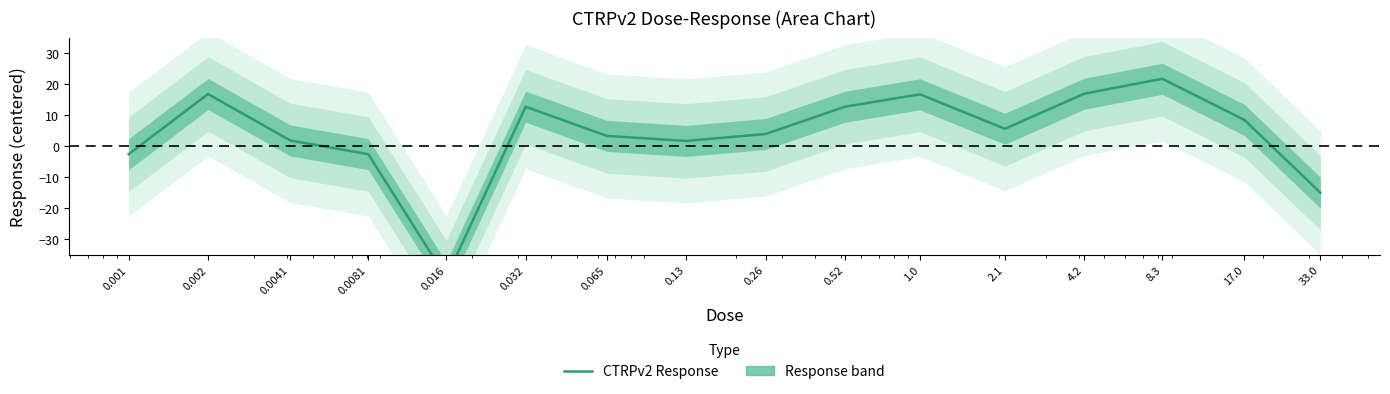

What is the ratio of the value at 0.065 to the value at 1.0?

0.2